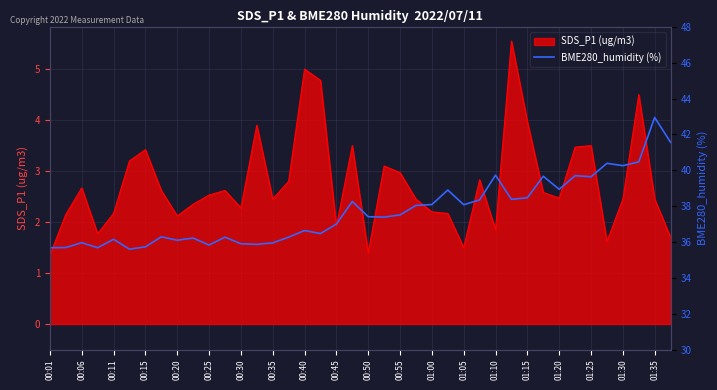

The SDS_P1 (ug/m3) series shows 0.7 at 00:01. True or false?

False